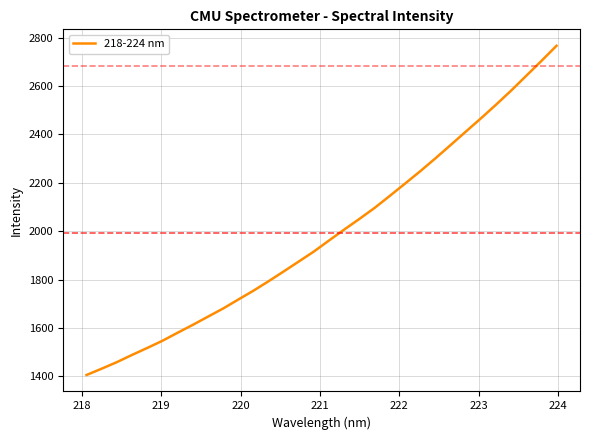

What is the difference between the maximum and minimum values?

1360.5